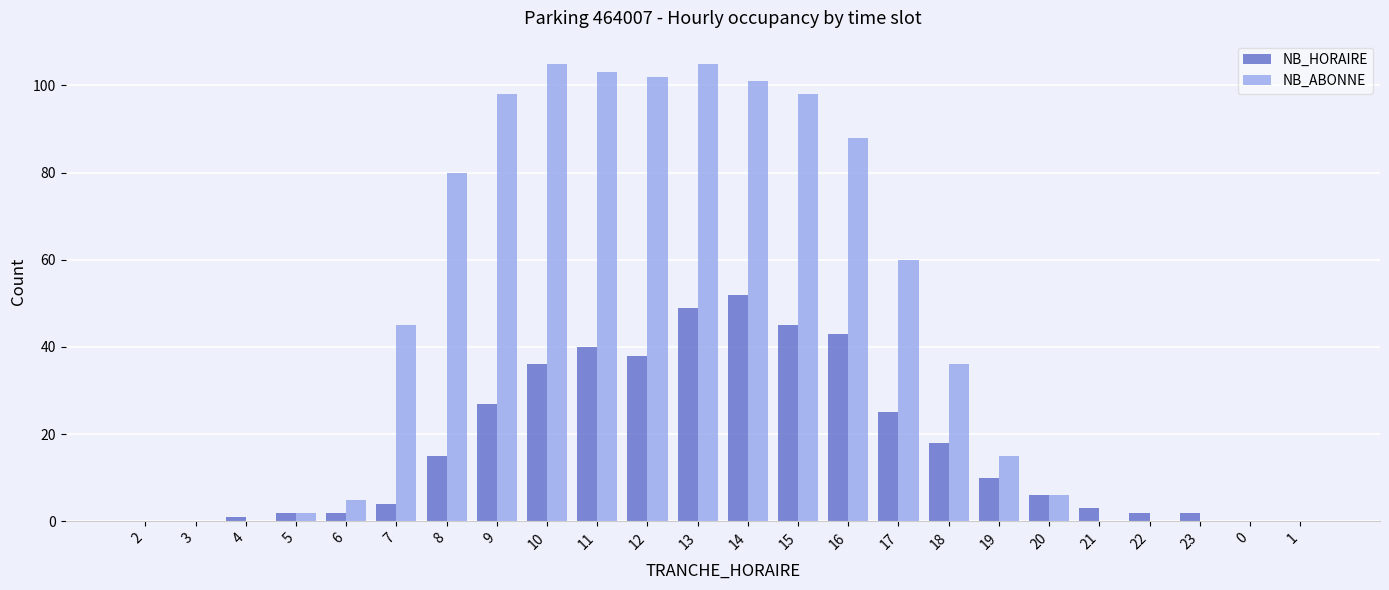

Reading left to right, transcribe all the data shown in this chart.

NB_HORAIRE: 0	0	1	2	2	4	15	27	36	40	38	49	52	45	43	25	18	10	6	3	2	2	0	0
NB_ABONNE: 0	0	0	2	5	45	80	98	105	103	102	105	101	98	88	60	36	15	6	0	0	0	0	0